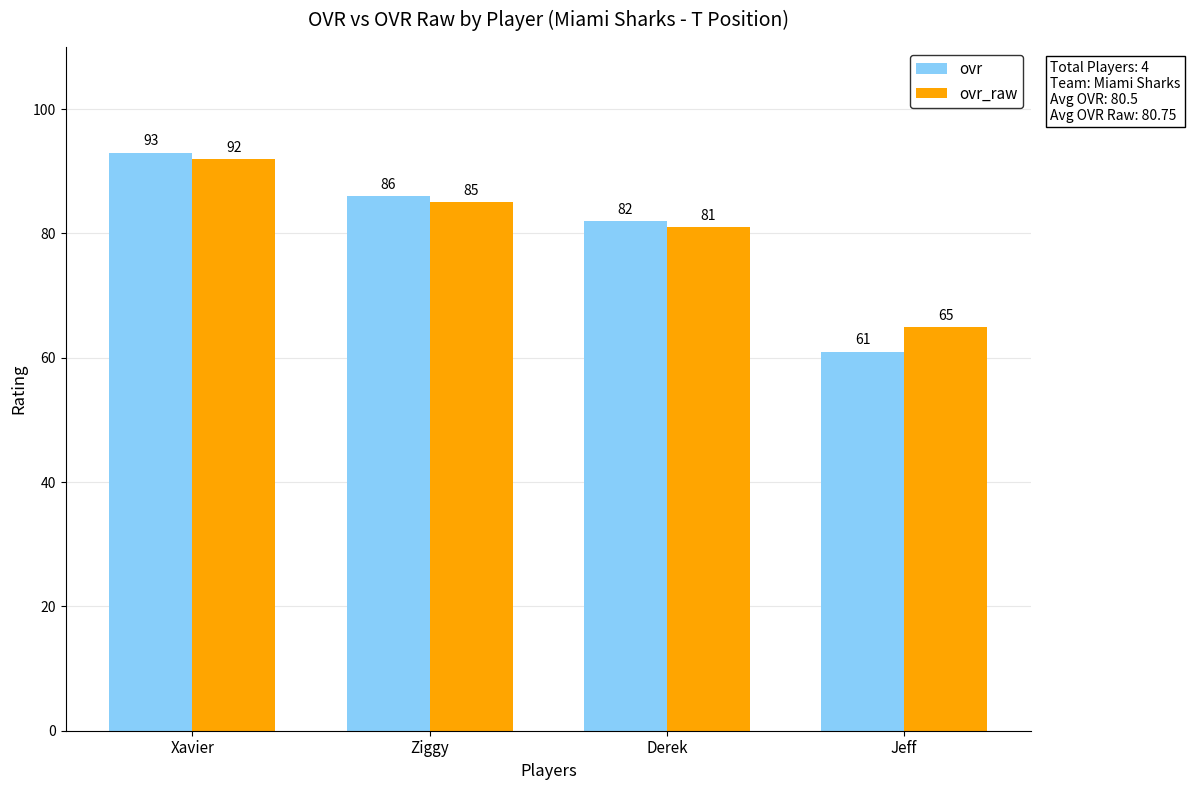

Reading right to left, extract all data points from this chart.

ovr: Jeff=61	Derek=82	Ziggy=86	Xavier=93
ovr_raw: Jeff=65	Derek=81	Ziggy=85	Xavier=92